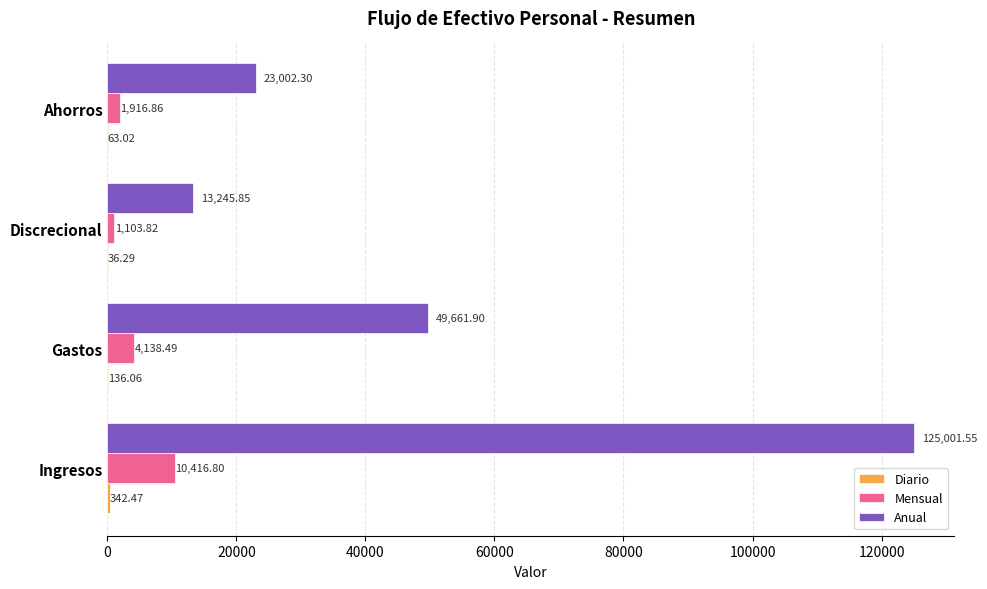

Is the value of Anual at Ahorros greater than the value of Mensual at Gastos?

Yes